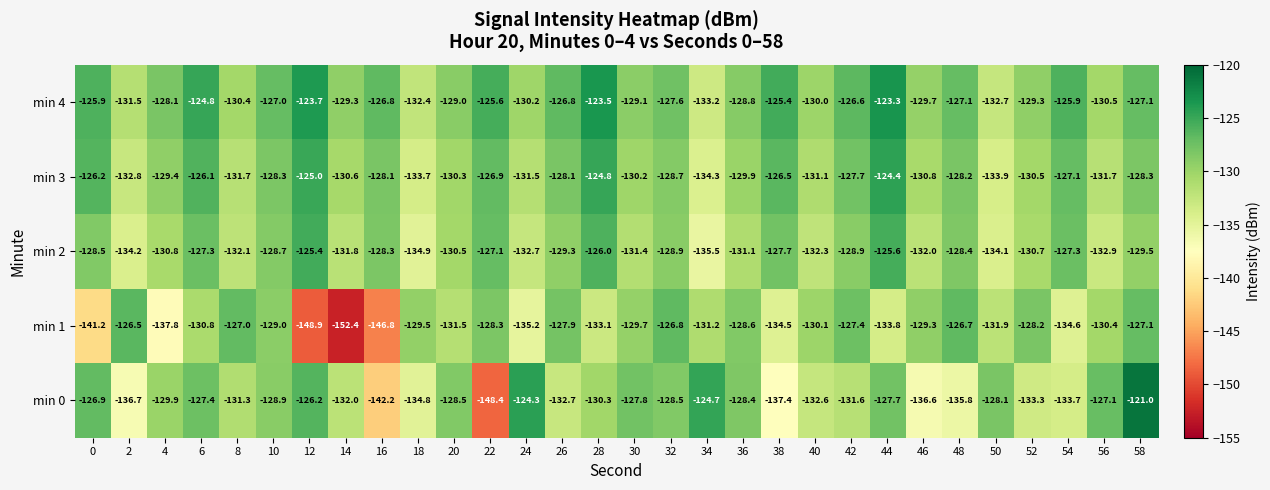

What is the difference between the maximum and minimum values in the min 2 series?

10.1